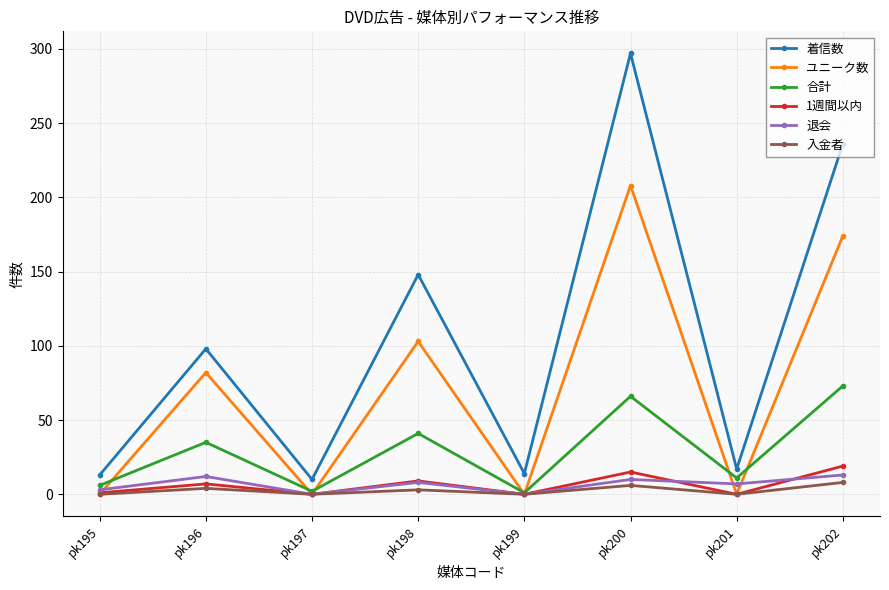

Where is the first local minimum for 1週間以内?

pk197